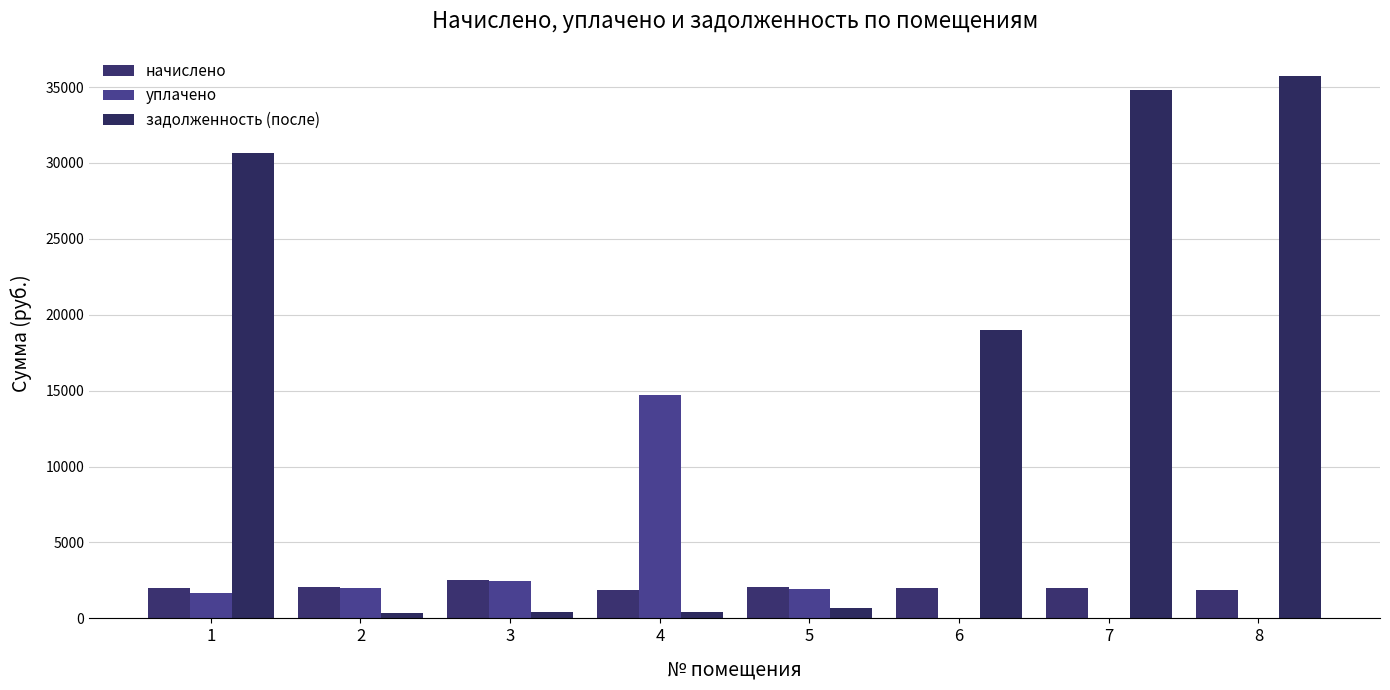

Where does the уплачено series first go above 1947?

2